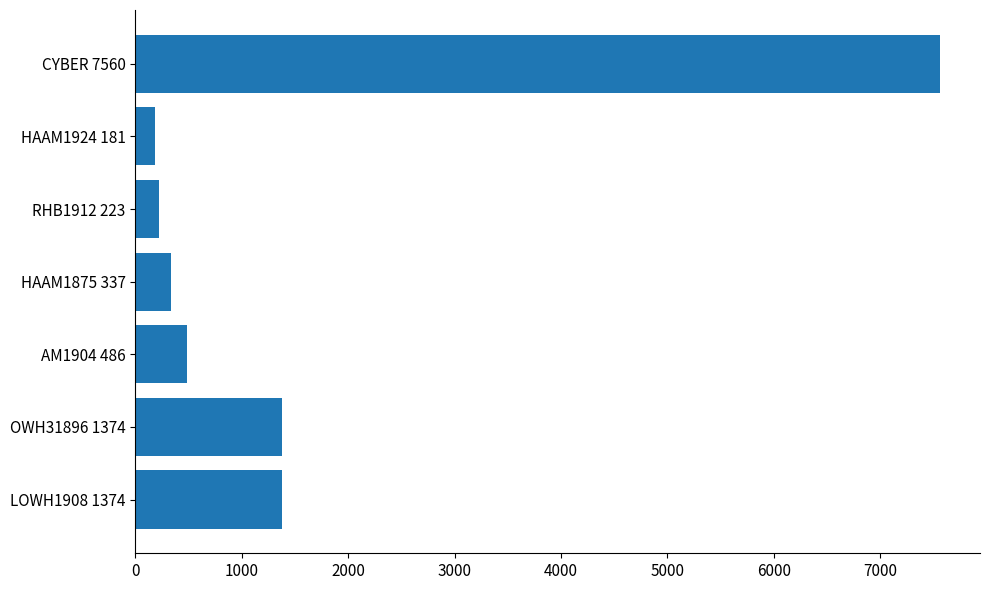

What is the difference between the maximum and minimum values?

7379